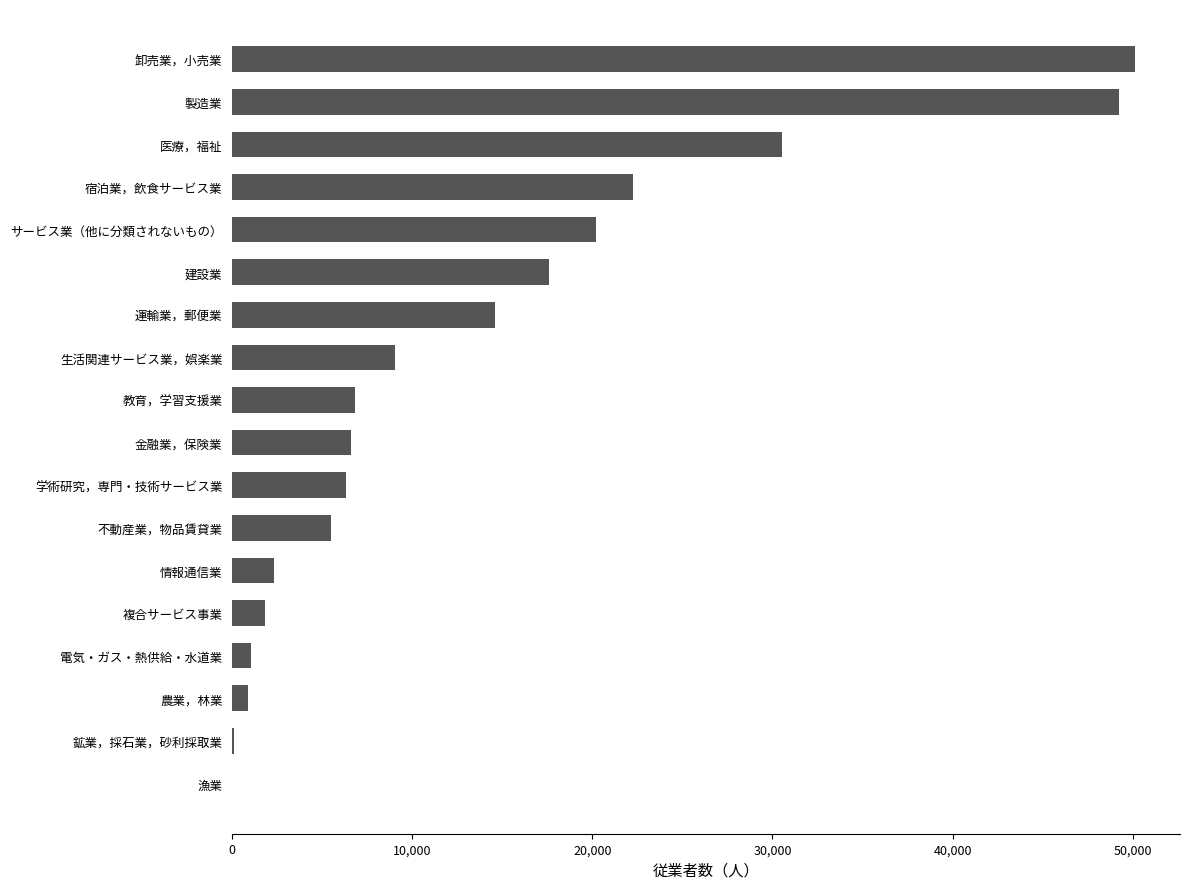

What is the greatest value displayed?

50127